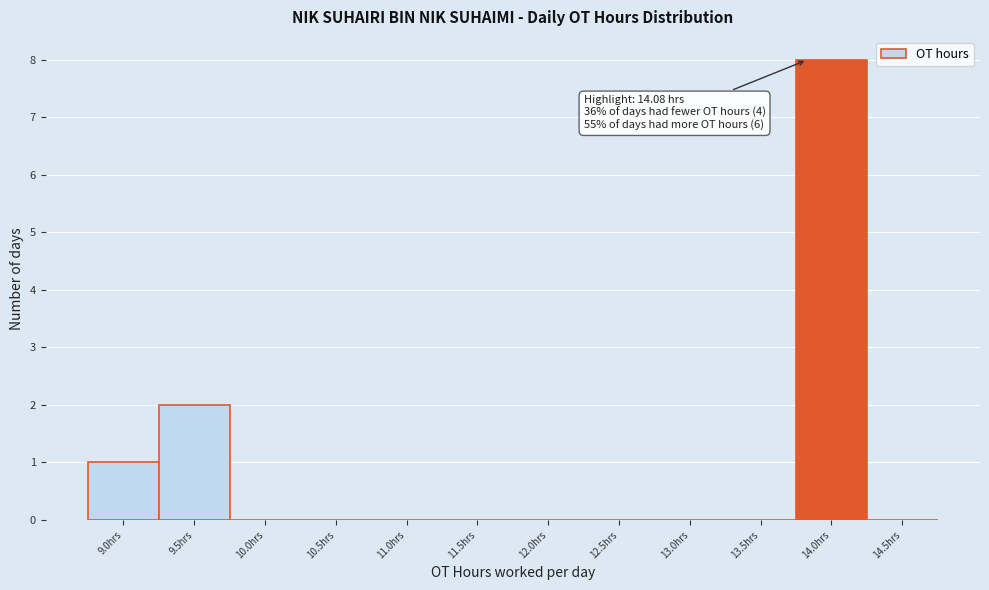

Reading left to right, what are all the values shown in this chart?

9.0hrs=1	9.5hrs=2	10.0hrs=0	10.5hrs=0	11.0hrs=0	11.5hrs=0	12.0hrs=0	12.5hrs=0	13.0hrs=0	13.5hrs=0	14.0hrs=8	14.5hrs=0